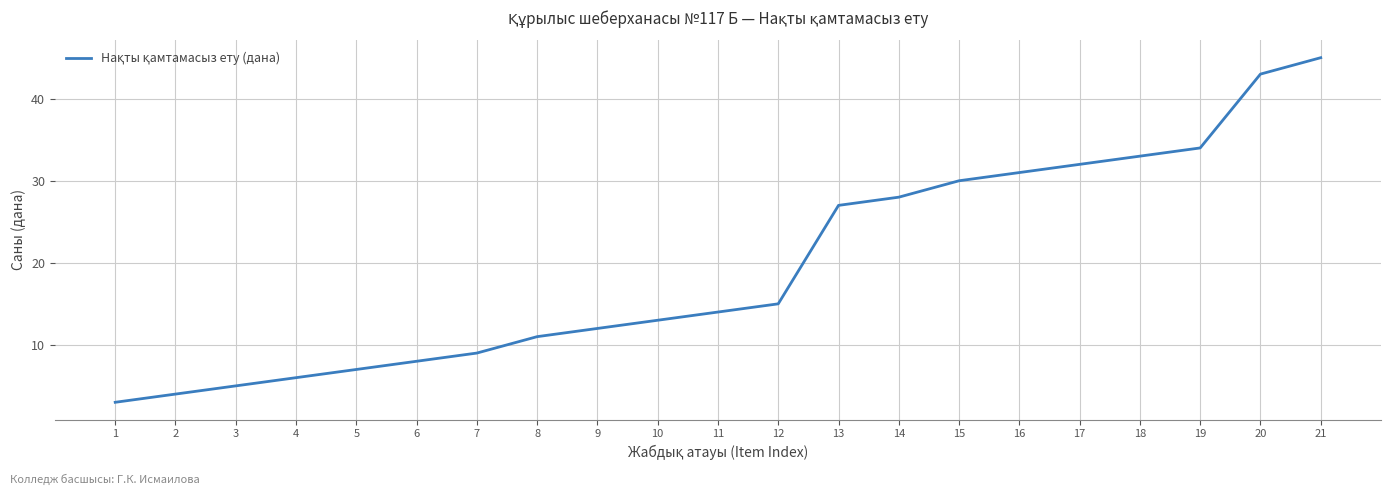

What is the sum of the values at 11 and 20?

57